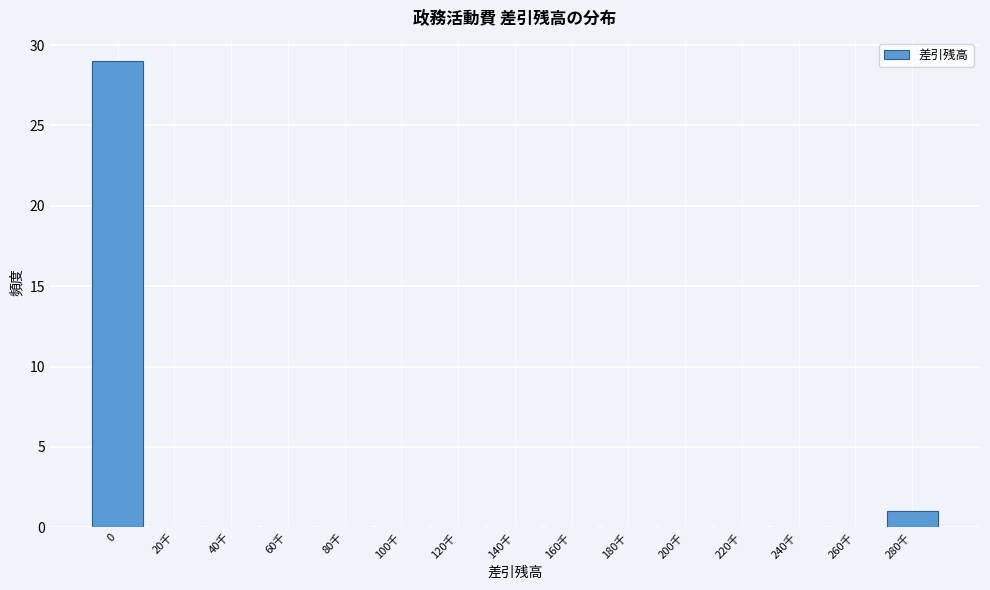

Reading left to right, what are all the values shown in this chart?

0=29	20千=0	40千=0	60千=0	80千=0	100千=0	120千=0	140千=0	160千=0	180千=0	200千=0	220千=0	240千=0	260千=0	280千=1